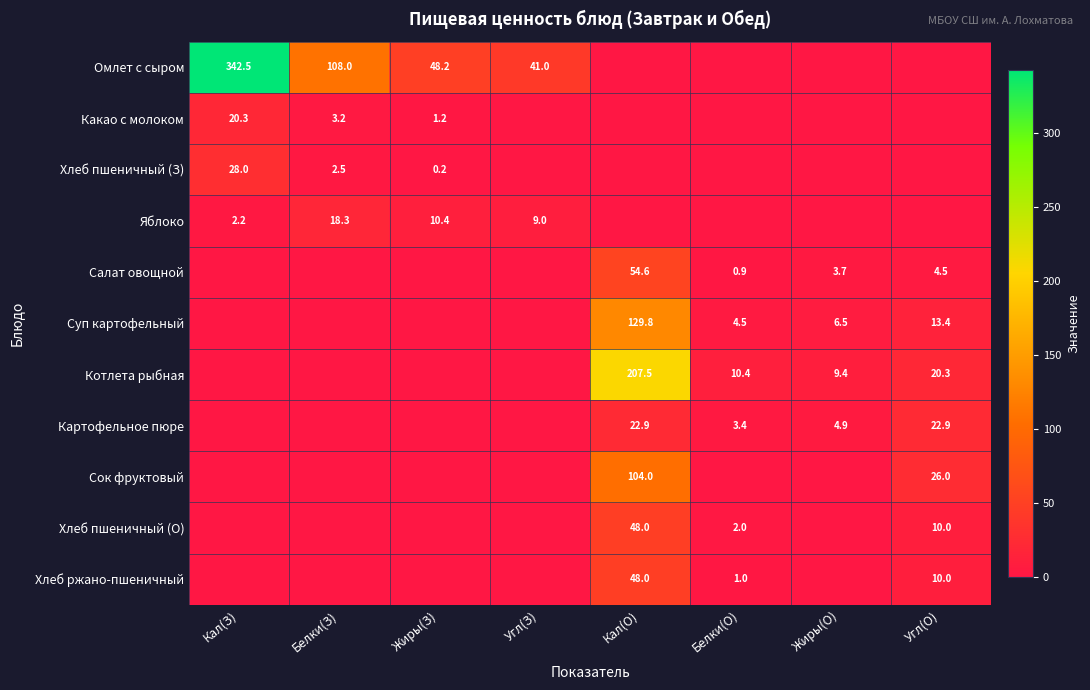

The value of Суп картофельный at Жиры(О) is 6.5. True or false?

True